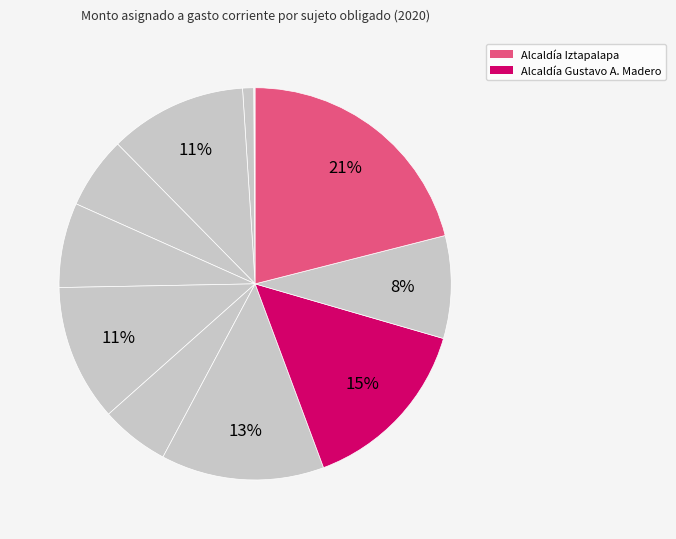

What is the largest slice in the pie chart?

Alcaldía Iztapalapa